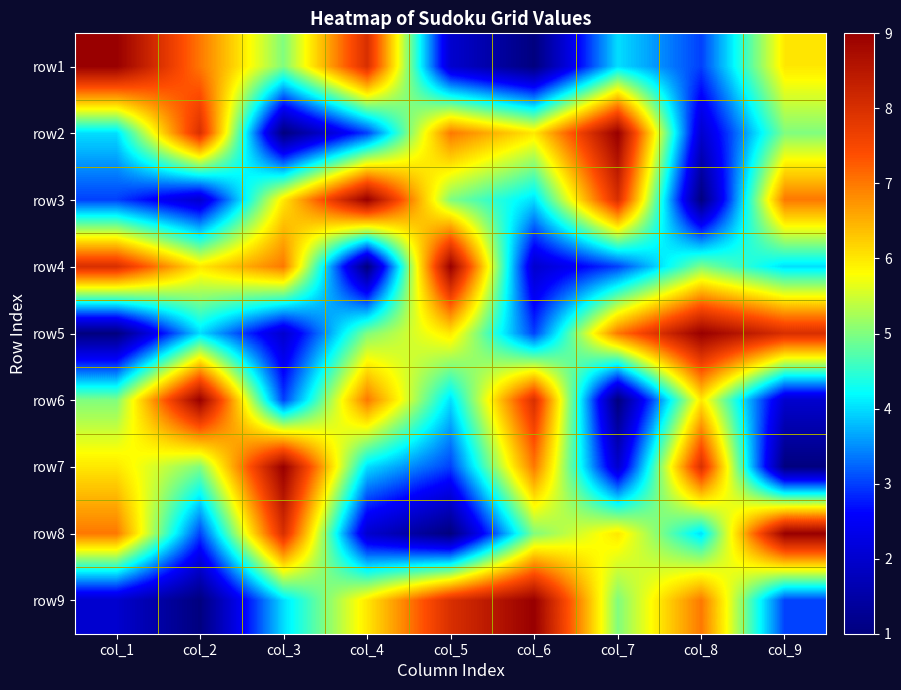

At which category does the chart reach its peak across all series?

col_1